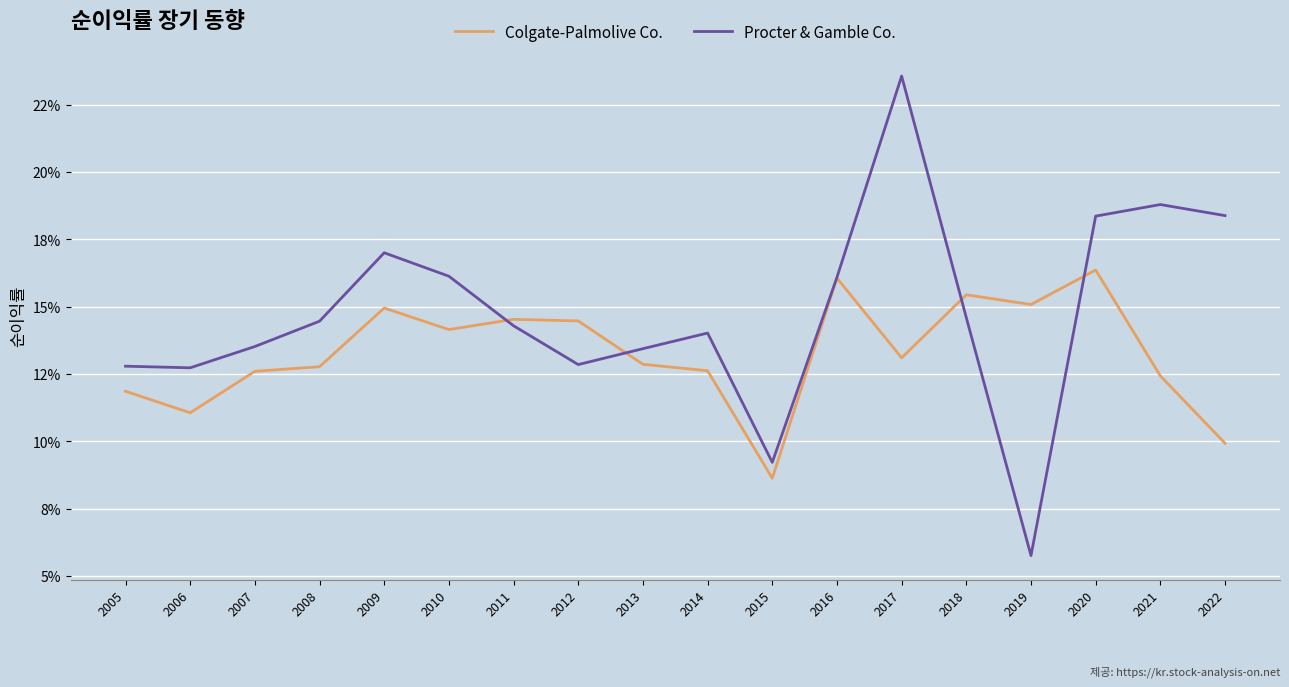

How many times do Procter & Gamble Co. and Colgate-Palmolive Co. cross each other?

4